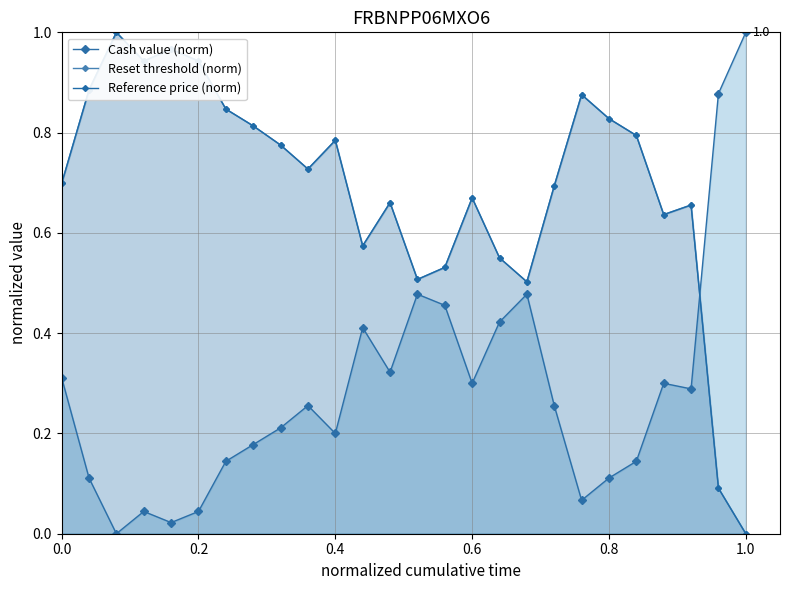

How many data points does each series have?

26